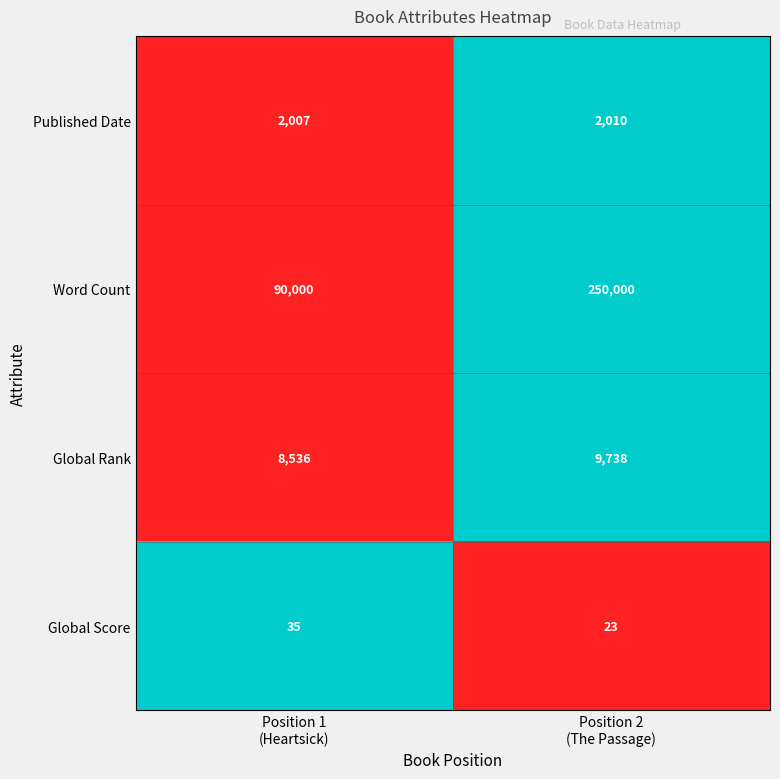

Rank the series by their maximum value, from highest to lowest.

Word Count, Global Rank, Published Date, Global Score